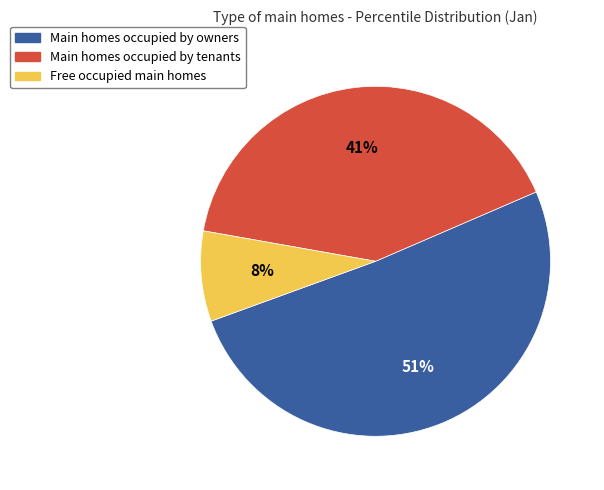

To the nearest percent, what is the average slice percentage?

33%